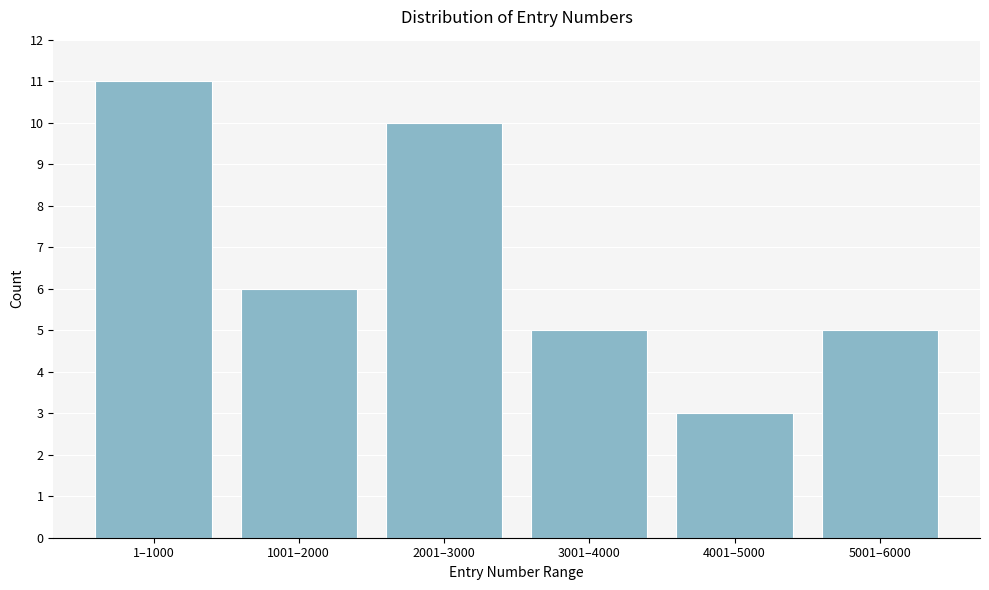

Reading right to left, transcribe all the data shown in this chart.

5	3	5	10	6	11